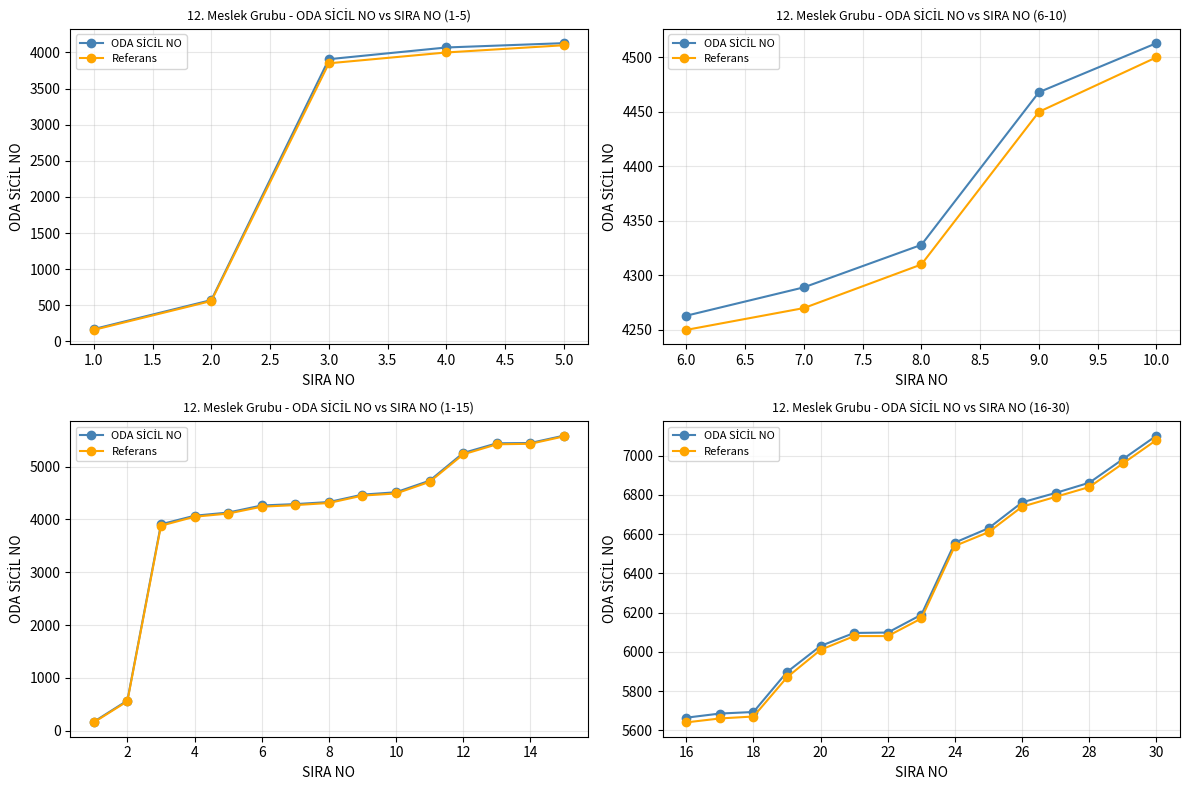

What is the value of the Referans point at the 3rd from the left?

5670